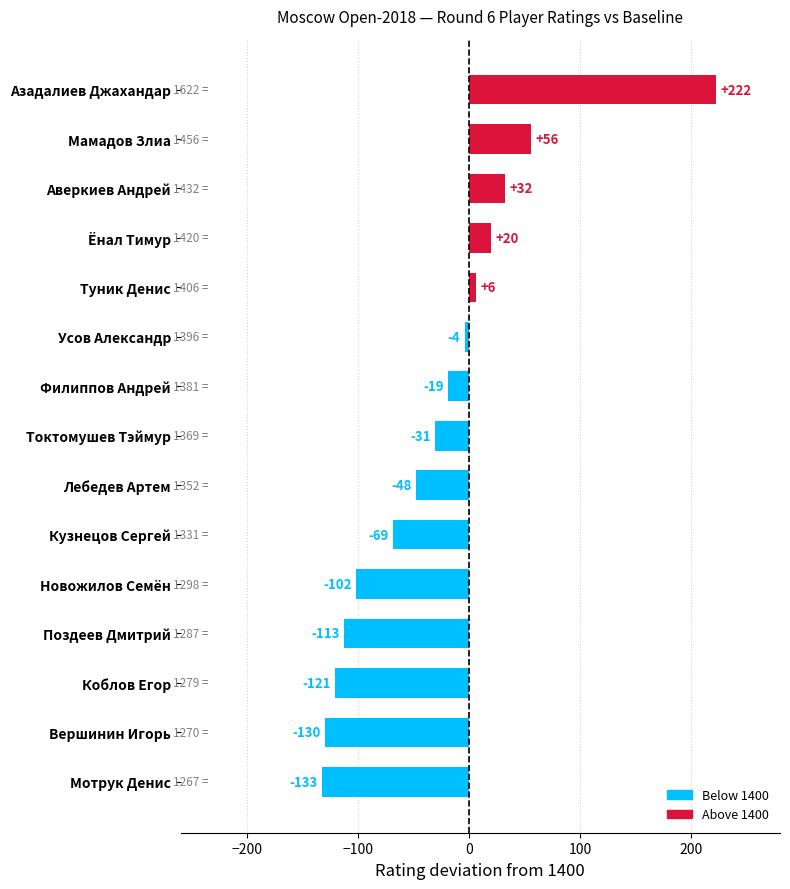

What is the smallest value displayed?

-133